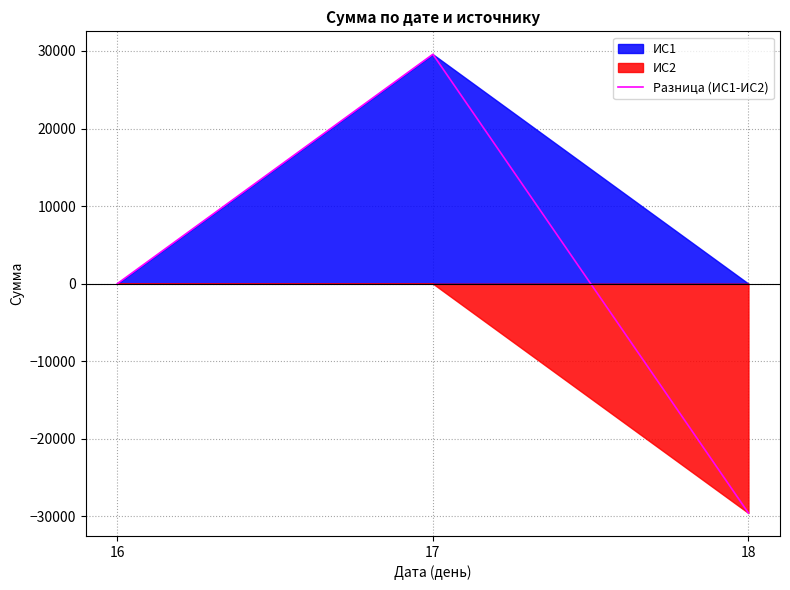

Which has a higher value, 16 or 17?

17